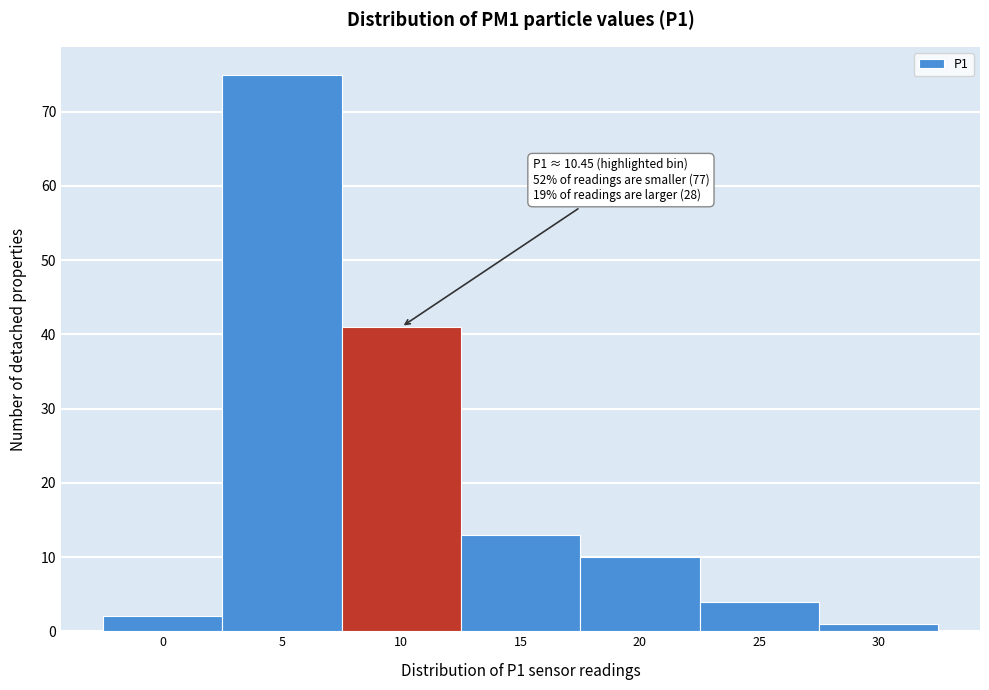

Reading right to left, transcribe all the data shown in this chart.

1	4	10	13	41	75	2